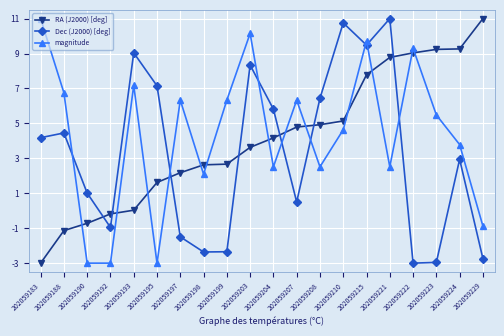

Does the chart display data point markers on the line(s)?

Yes